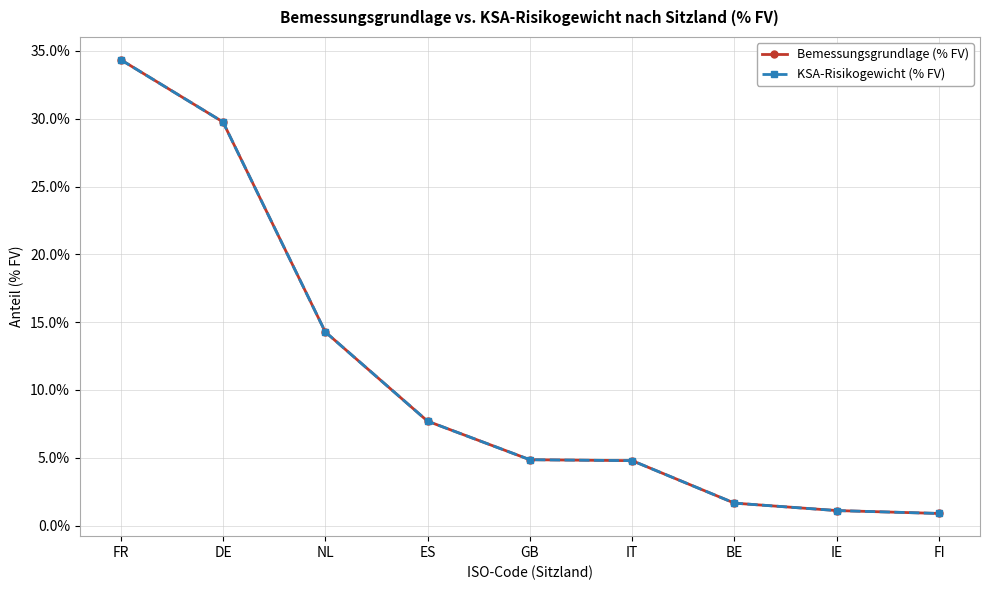

How many lines are shown in the chart?

2